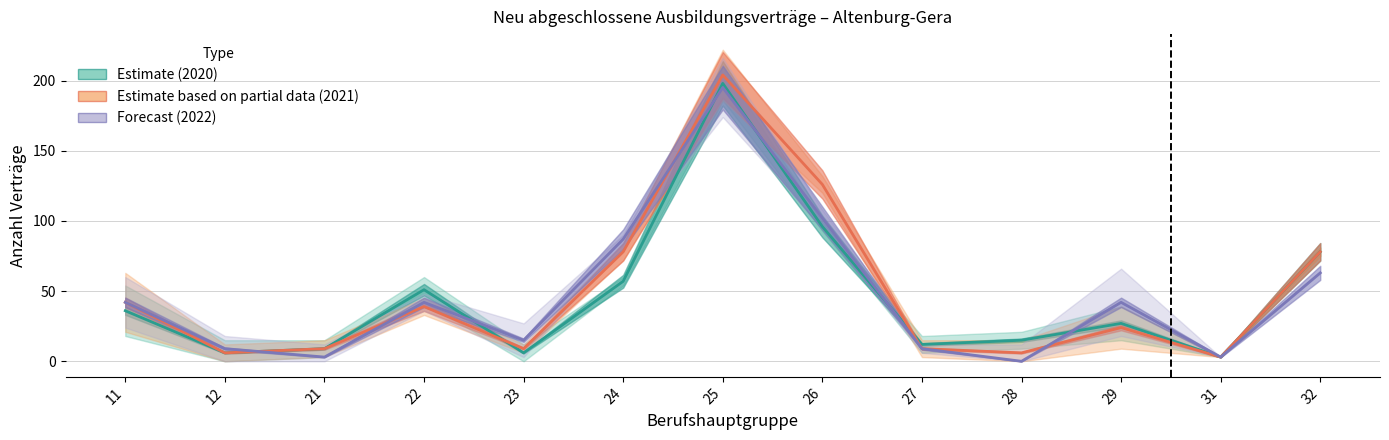

Reading left to right, extract all data points from this chart.

männlich_2020: 36	6	9	51	6	57	198	96	12	15	27	3	78
männlich_2021: 42	6	9	39	9	78	204	126	9	6	24	3	78
männlich_2022: 42	9	3	42	15	87	195	102	9	0	42	3	63